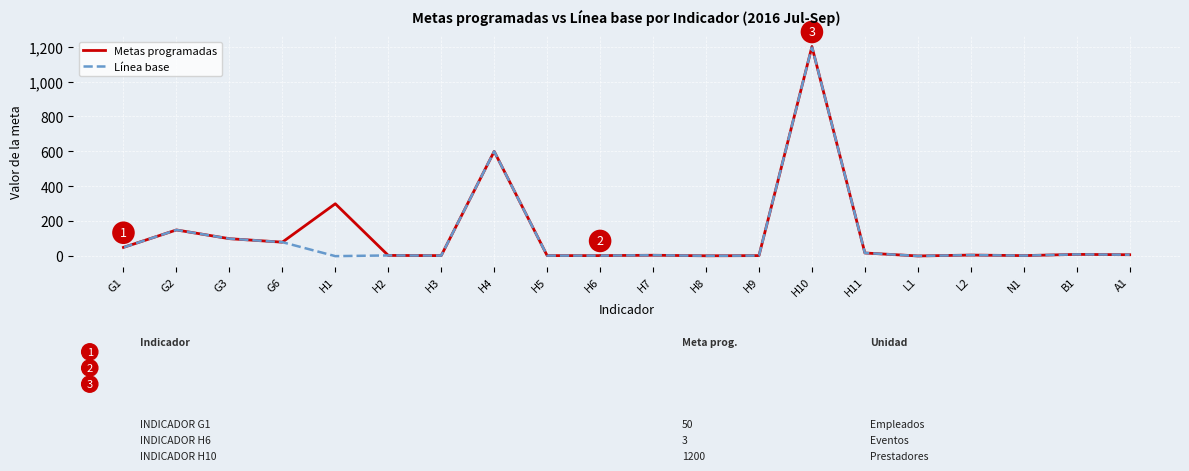

What is the maximum value for Línea base?

1200